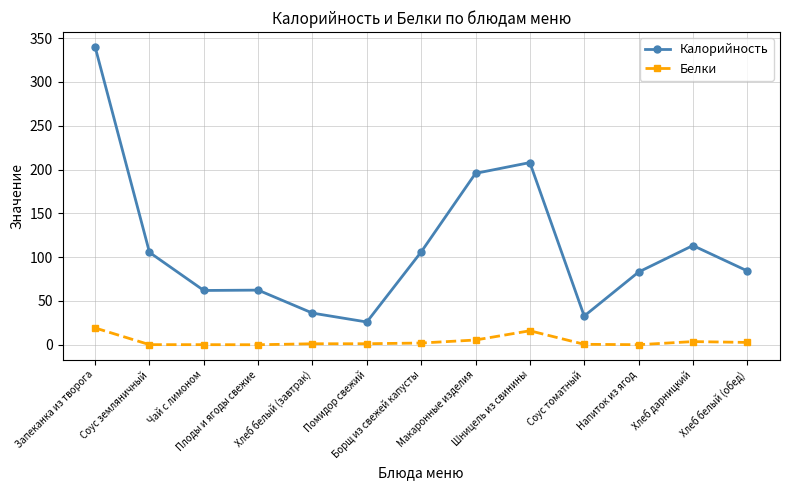

What value does the Калорийность series have at Напиток из ягод?

83.0